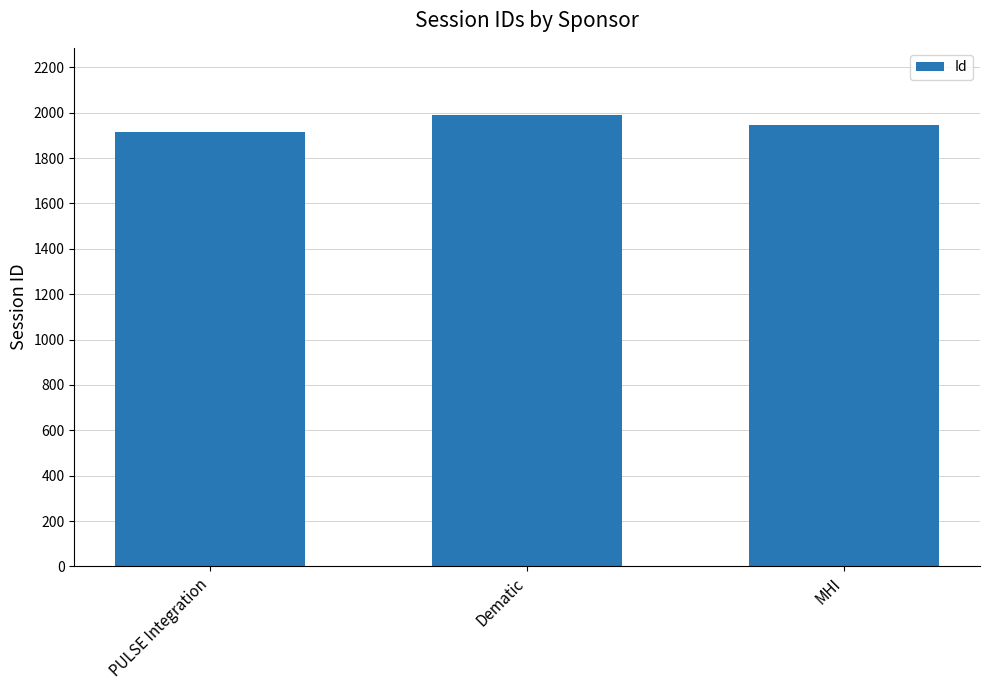

Approximately how many times larger is the value at MHI compared to PULSE Integration?

1.0